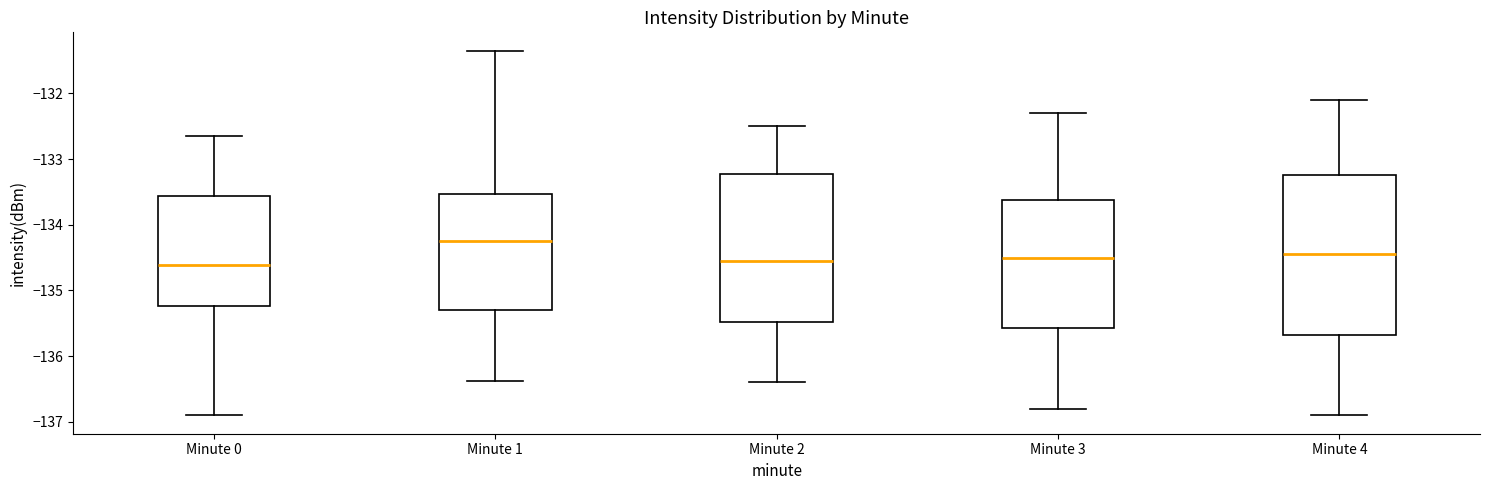

Reading left to right, read every box against the y-axis: the position of its median line, the range the box covers, and the ends of its whiskers. The values are not printed on the chart, so give them approximately, as read against the axis.

Minute 0: median -134.6, box -135.2 to -133.6, whiskers -136.9 to -132.7
Minute 1: median -134.2, box -135.3 to -133.5, whiskers -136.4 to -131.3
Minute 2: median -134.5, box -135.5 to -133.2, whiskers -136.4 to -132.5
Minute 3: median -134.5, box -135.6 to -133.6, whiskers -136.8 to -132.3
Minute 4: median -134.4, box -135.7 to -133.2, whiskers -136.9 to -132.1